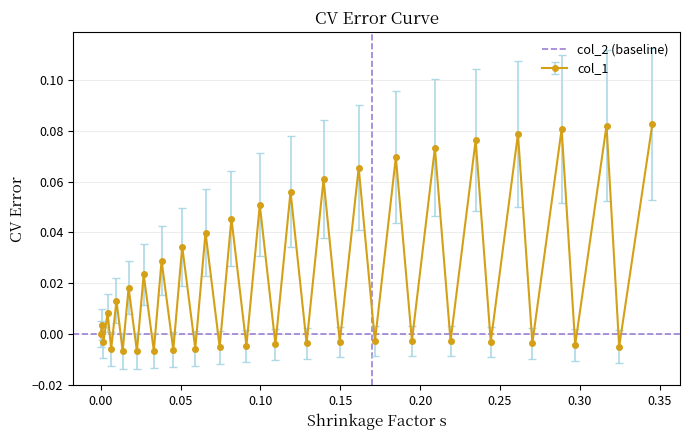

What is the maximum value shown in the chart?

0.1